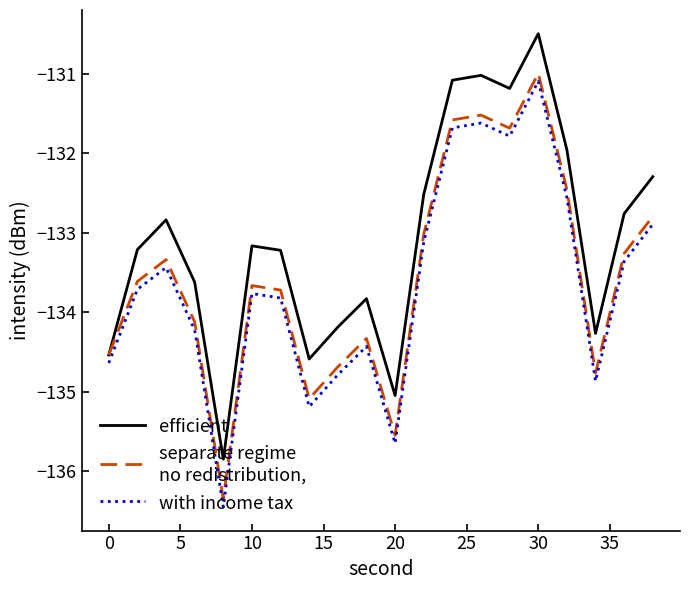

What is the minimum value shown in the chart?

-136.4